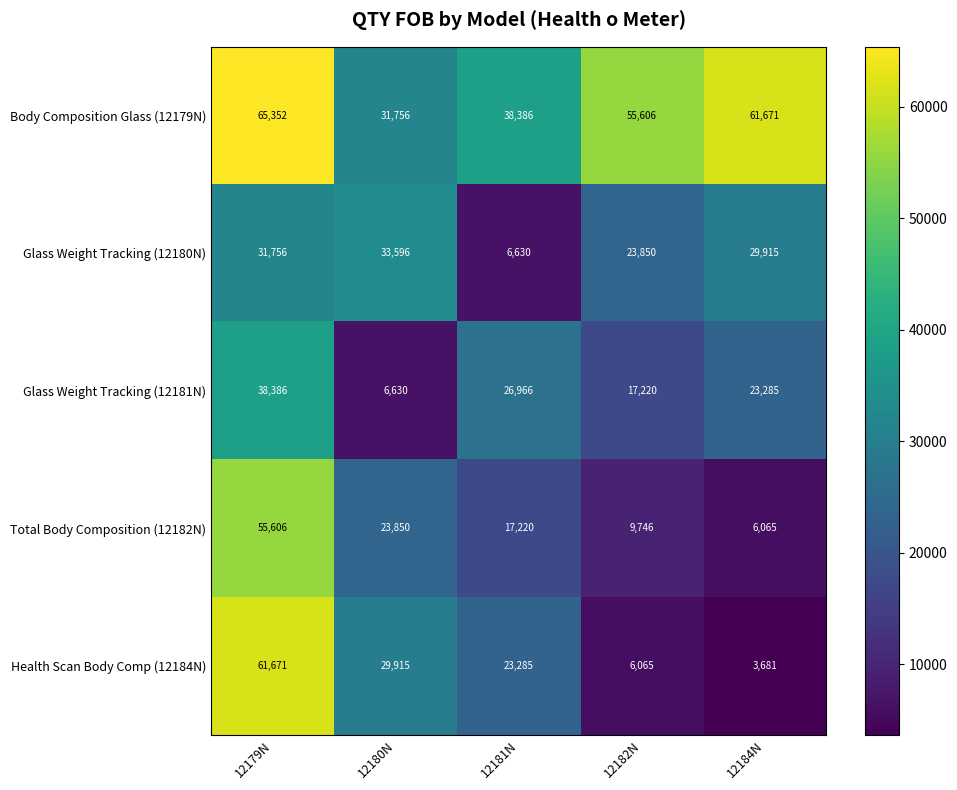

Reading left to right, extract all data points from this chart.

Body Composition Glass (12179N): 65352	31756	38386	55606	61671
Glass Weight Tracking (12180N): 31756	33596	6630	23850	29915
Glass Weight Tracking (12181N): 38386	6630	26966	17220	23285
Total Body Composition (12182N): 55606	23850	17220	9746	6065
Health Scan Body Comp (12184N): 61671	29915	23285	6065	3681